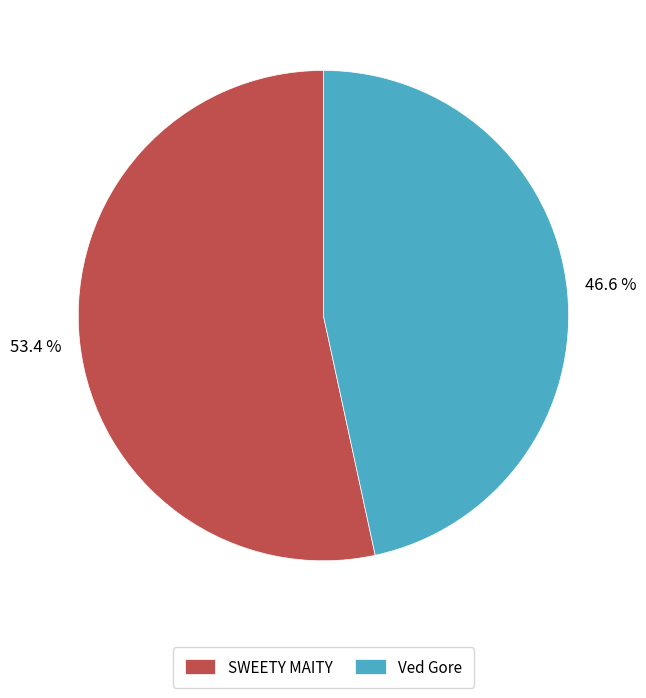

True or false: SWEETY MAITY accounts for 67% of the total.

False